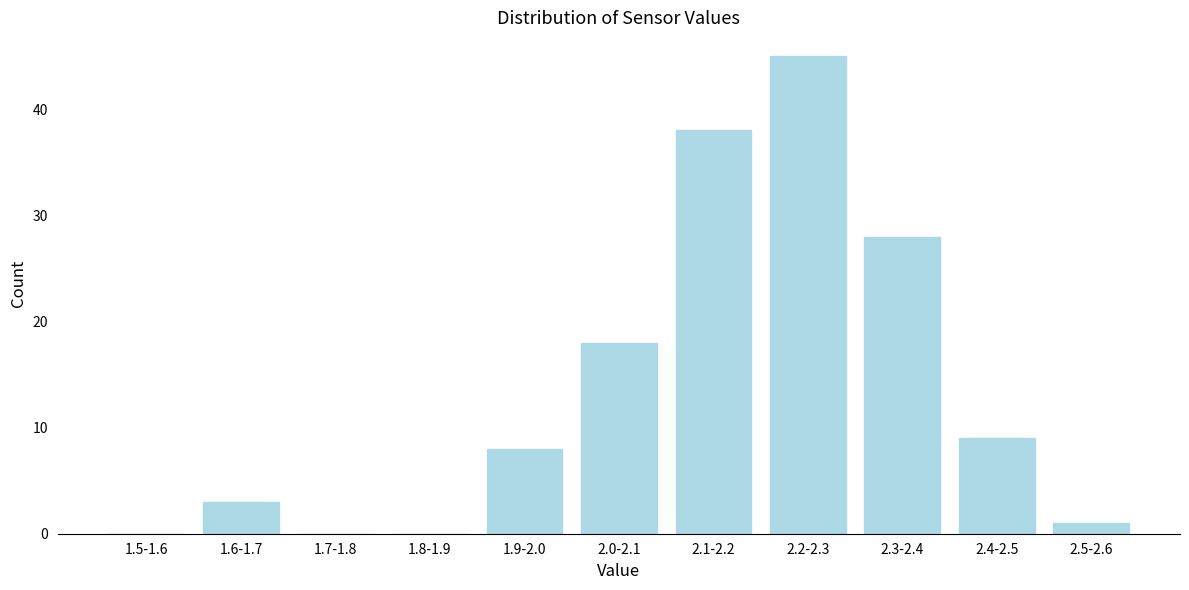

Reading right to left, list all the values displayed in this chart.

2.5-2.6=1	2.4-2.5=9	2.3-2.4=28	2.2-2.3=45	2.1-2.2=38	2.0-2.1=18	1.9-2.0=8	1.8-1.9=0	1.7-1.8=0	1.6-1.7=3	1.5-1.6=0